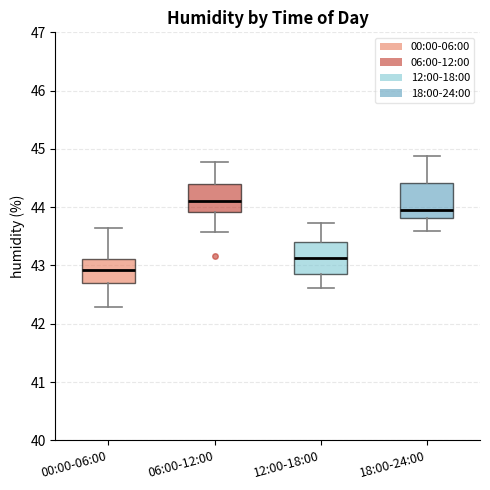

Reading left to right, read every box against the y-axis: the position of its median line, the range the box covers, and the ends of its whiskers. The values are not printed on the chart, so give them approximately, as read against the axis.

00:00-06:00: median 42.9, box 42.7 to 43.1, whiskers 42.3 to 43.6
06:00-12:00: median 44.1, box 43.9 to 44.4, whiskers 43.6 to 44.8
12:00-18:00: median 43.1, box 42.9 to 43.4, whiskers 42.6 to 43.7
18:00-24:00: median 44.0, box 43.8 to 44.4, whiskers 43.6 to 44.9